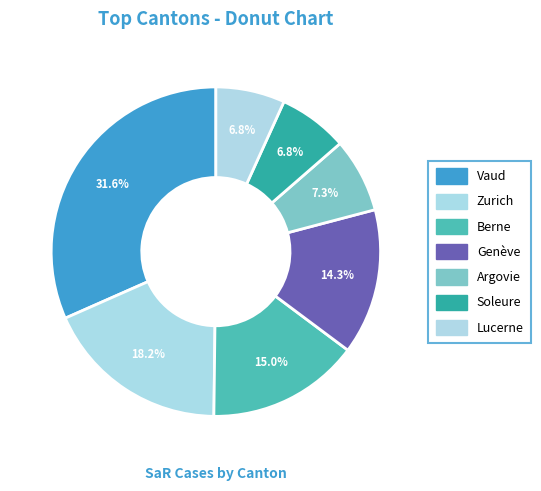

To the nearest percent, what is the combined percentage of Berne and Lucerne?

22%